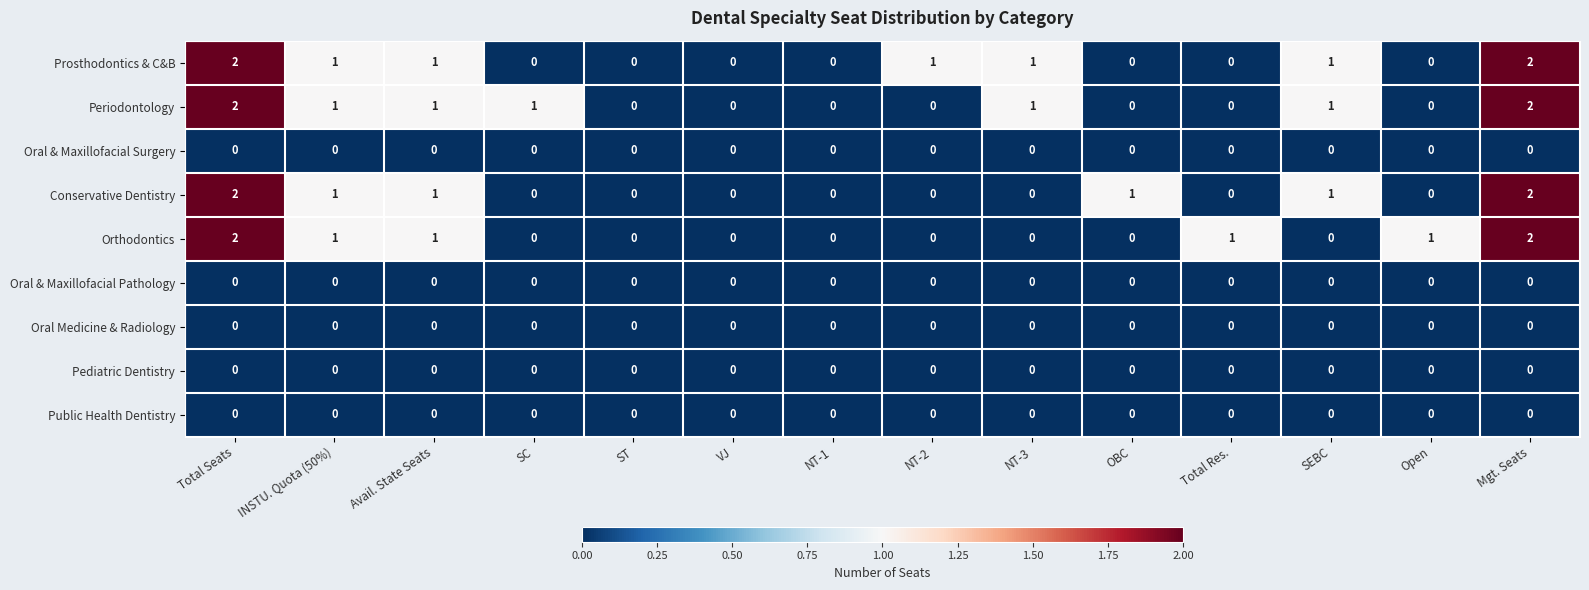

Count the Prosthodontics & C&B values in the range 0 to 1.

12